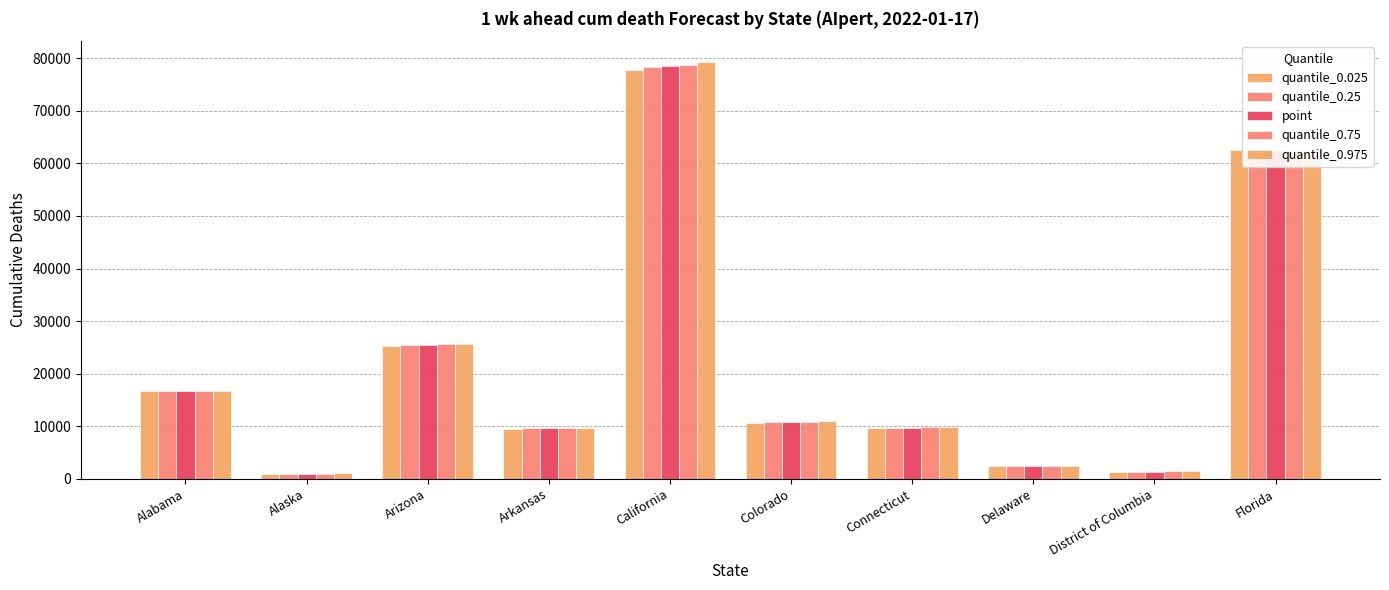

What position from the right is Florida?

1